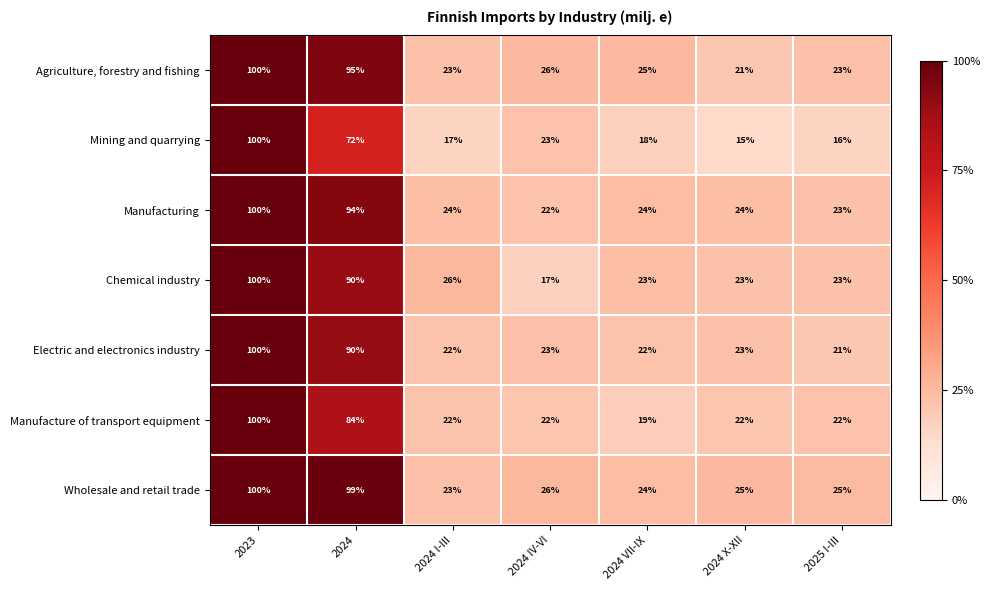

What is the sum of all Mining and quarrying values?

261